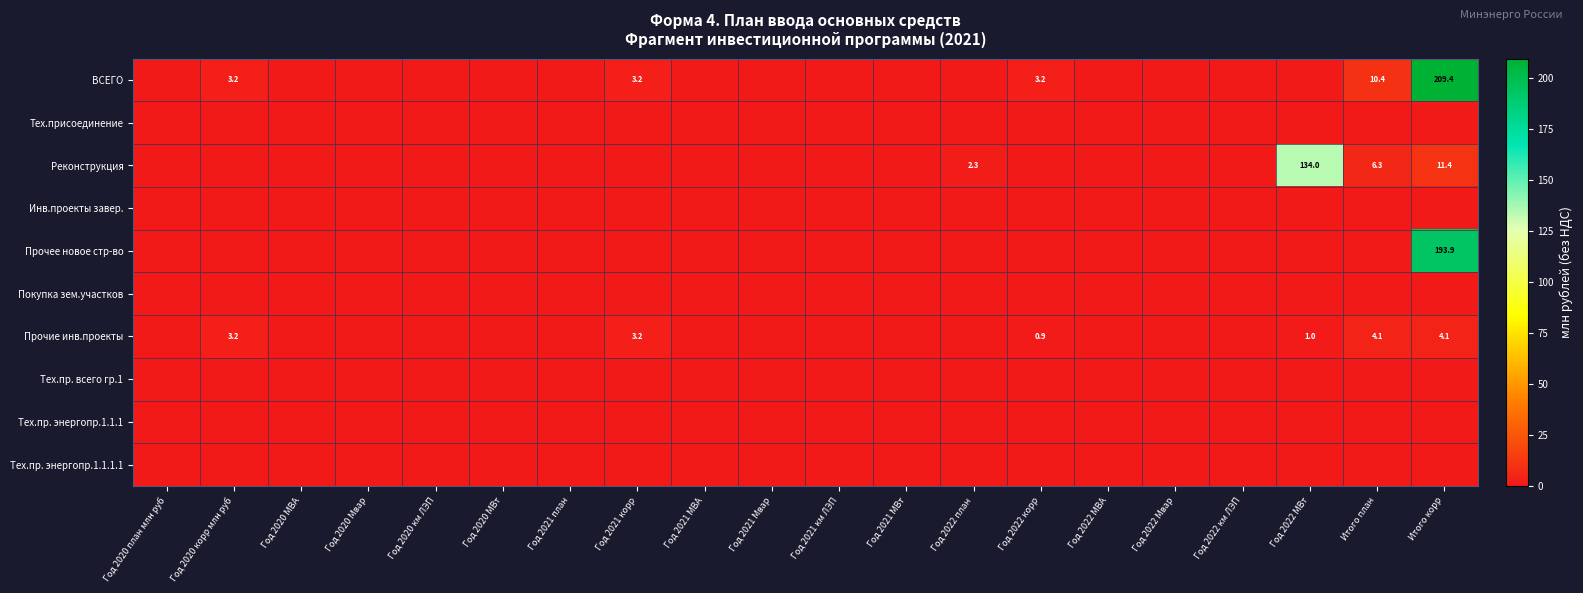

The Инв.проекты завер. series shows 0.0 at Год 2020 МВт. True or false?

True